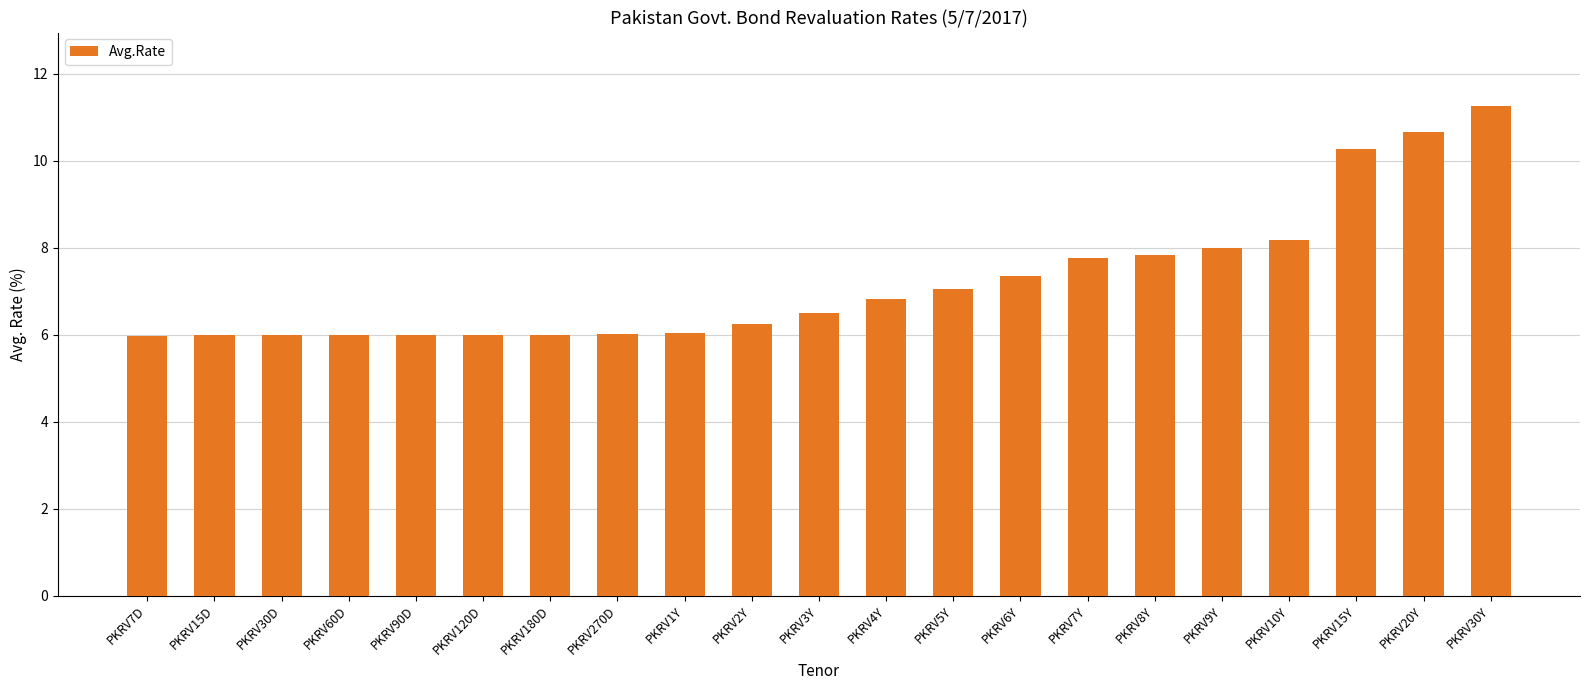

How many series are shown in this chart?

1